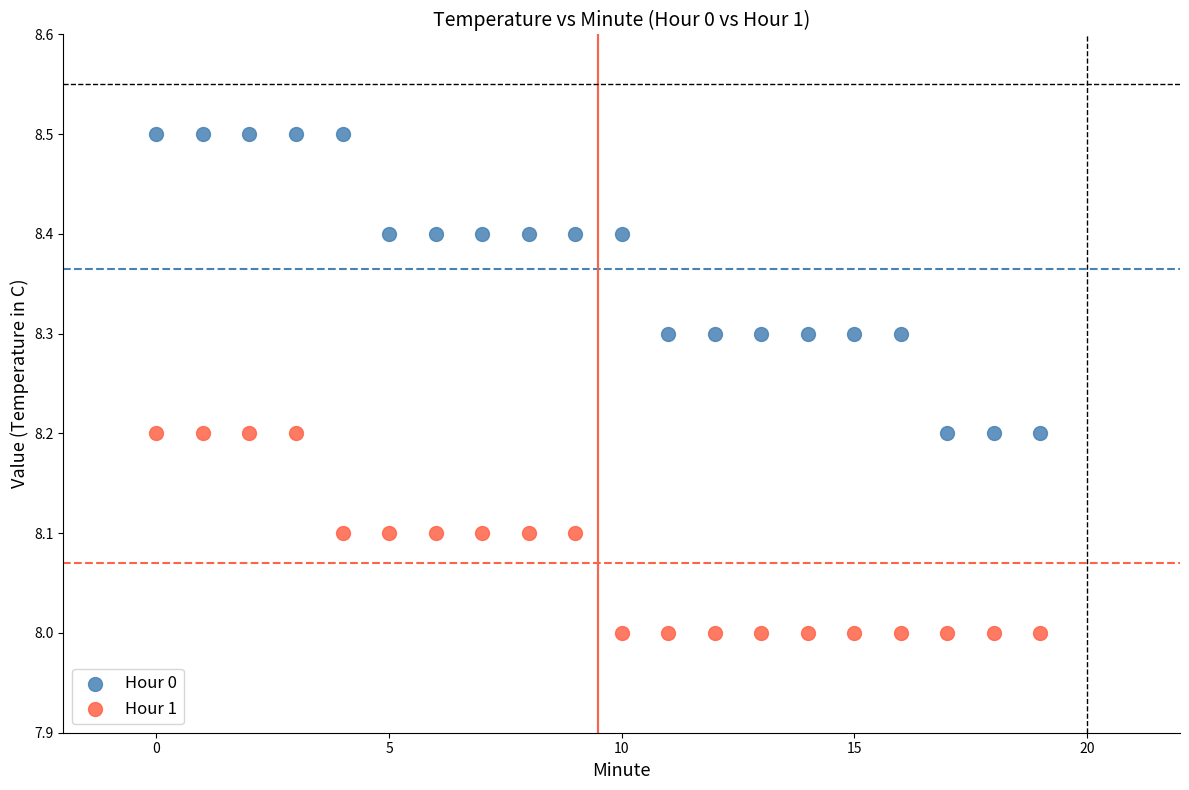

Across all data points, what is the range of Y values (max minus min)?

0.5